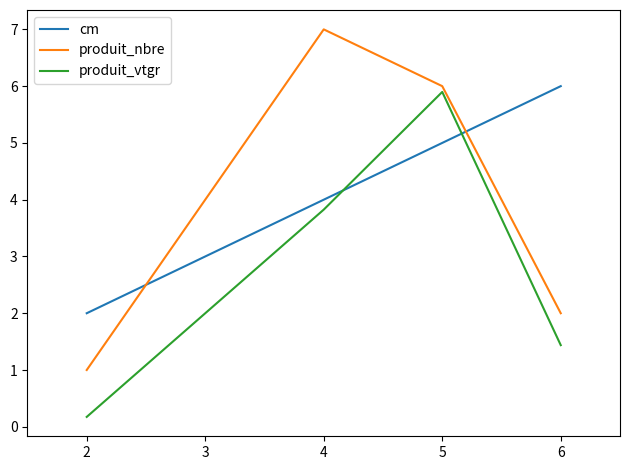

Which series has the largest total across all categories?

cm